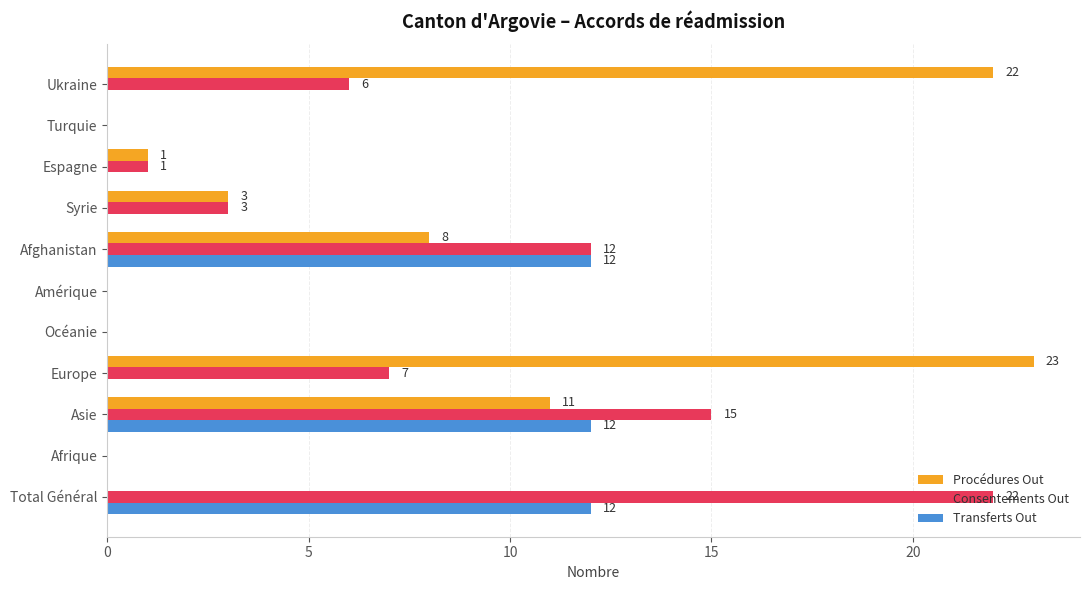

Is the value of Transferts Out at Turquie greater than the value of Procédures Out at Espagne?

No